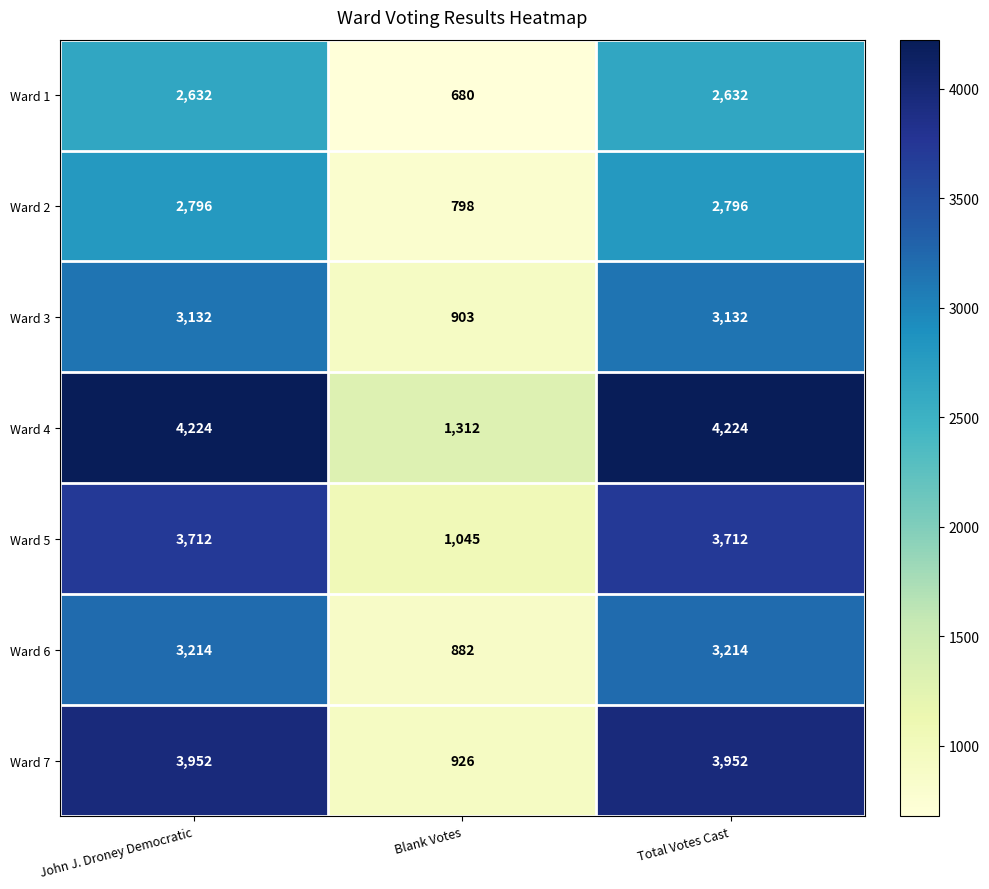

Count the number of data series in this chart.

7